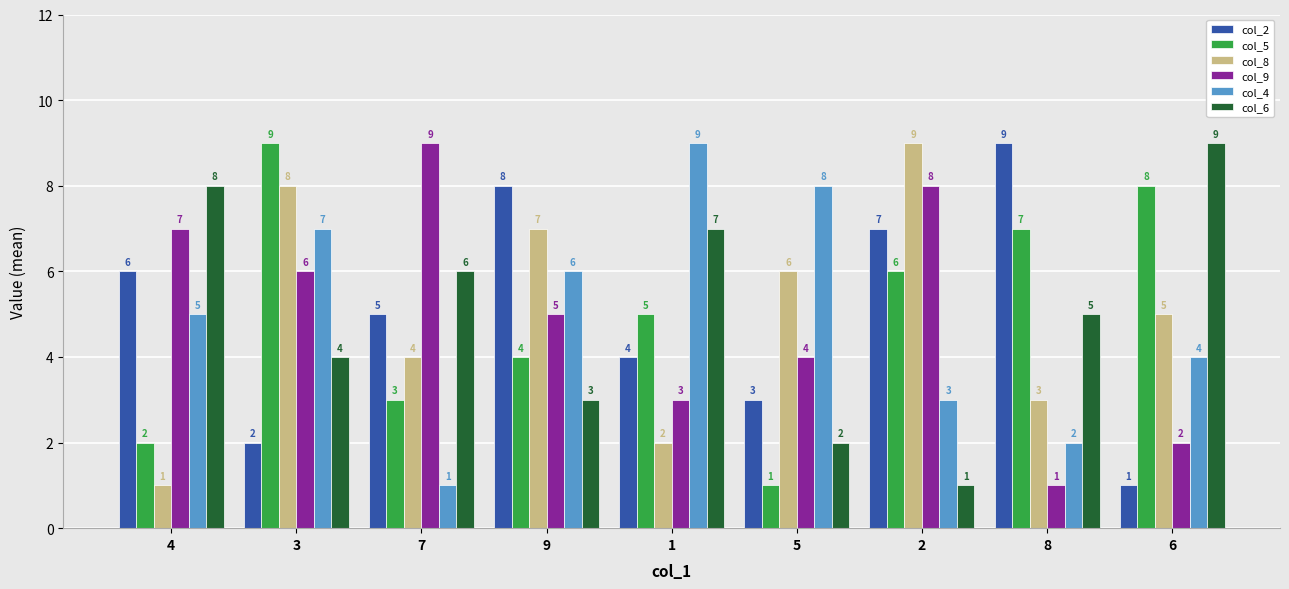

Reading left to right, list all the values displayed in this chart.

col_2: 4=6	3=2	7=5	9=8	1=4	5=3	2=7	8=9	6=1
col_5: 4=2	3=9	7=3	9=4	1=5	5=1	2=6	8=7	6=8
col_8: 4=1	3=8	7=4	9=7	1=2	5=6	2=9	8=3	6=5
col_9: 4=7	3=6	7=9	9=5	1=3	5=4	2=8	8=1	6=2
col_4: 4=5	3=7	7=1	9=6	1=9	5=8	2=3	8=2	6=4
col_6: 4=8	3=4	7=6	9=3	1=7	5=2	2=1	8=5	6=9